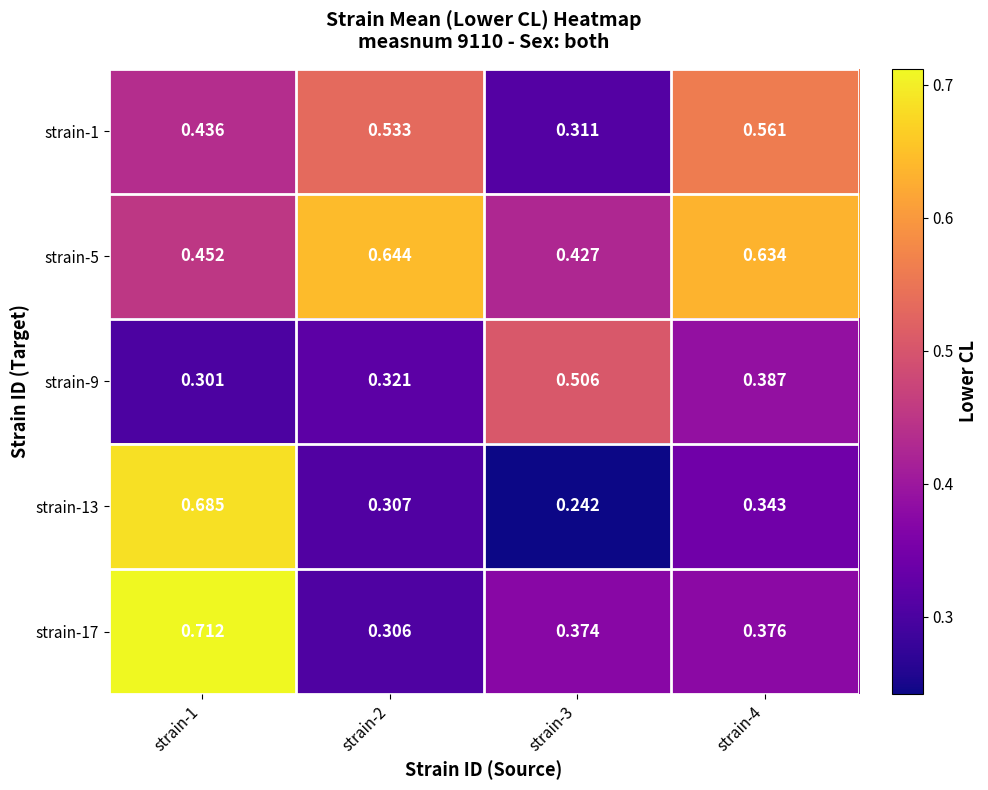

At how many categories does at least one series exceed 0?

4